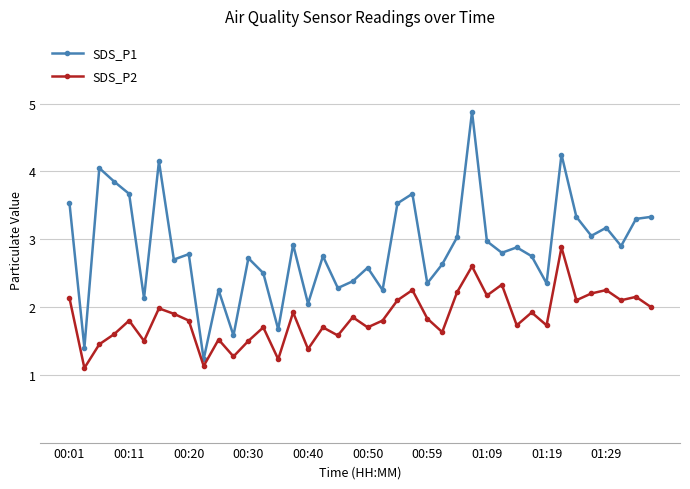

List the series in order of their overall mean, lowest first.

SDS_P2, SDS_P1